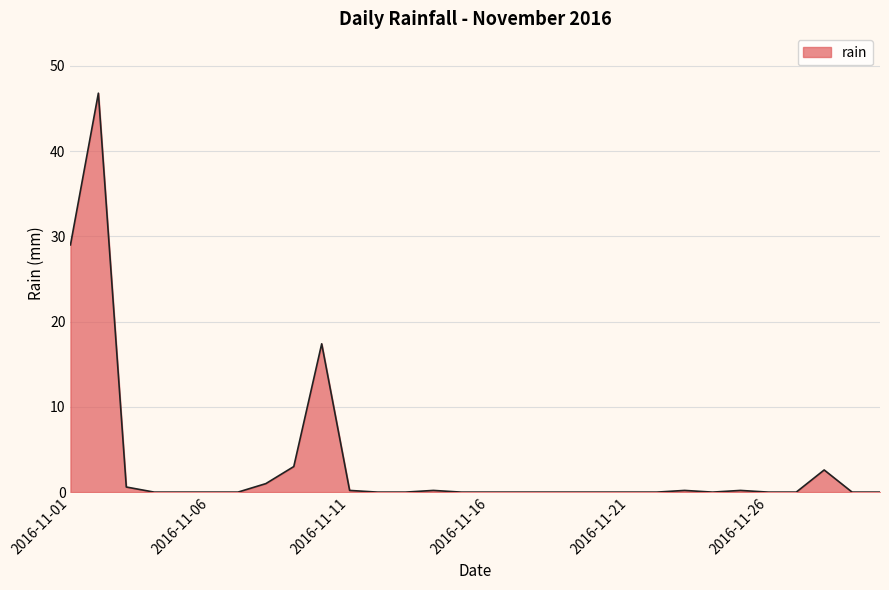

What is the maximum value shown in the chart?

46.8